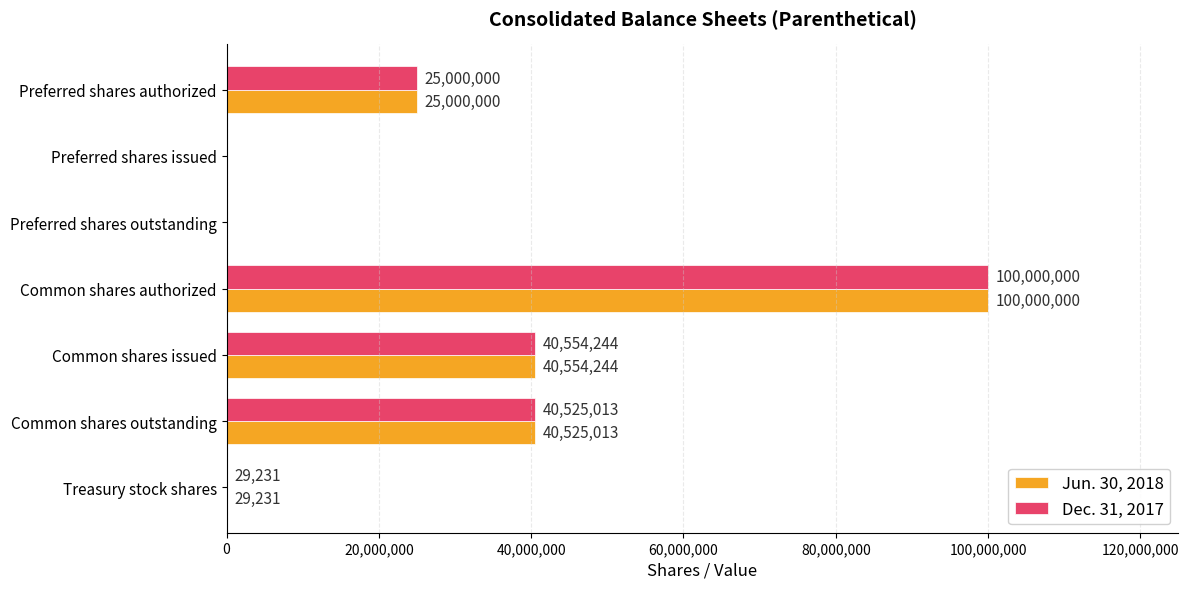

What is the sum of all Dec. 31, 2017 values?

206108488